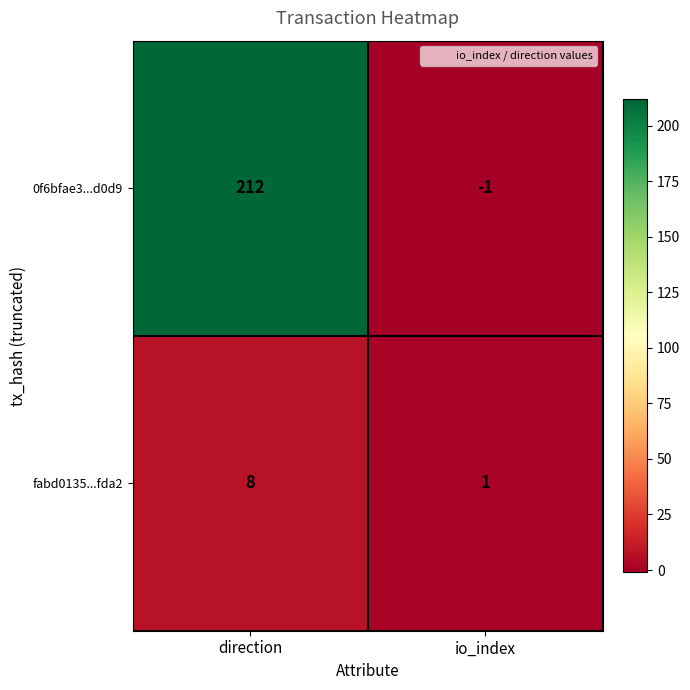

What is the maximum value for 0f6bfae3...d0d9?

212